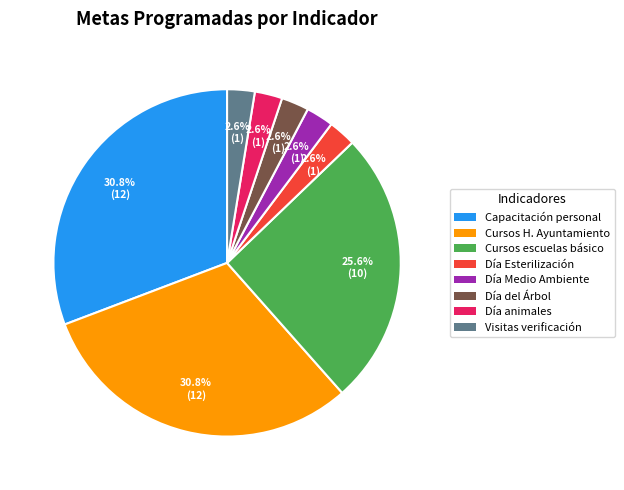

How much of the chart is everything except Día del Árbol?

97.4%